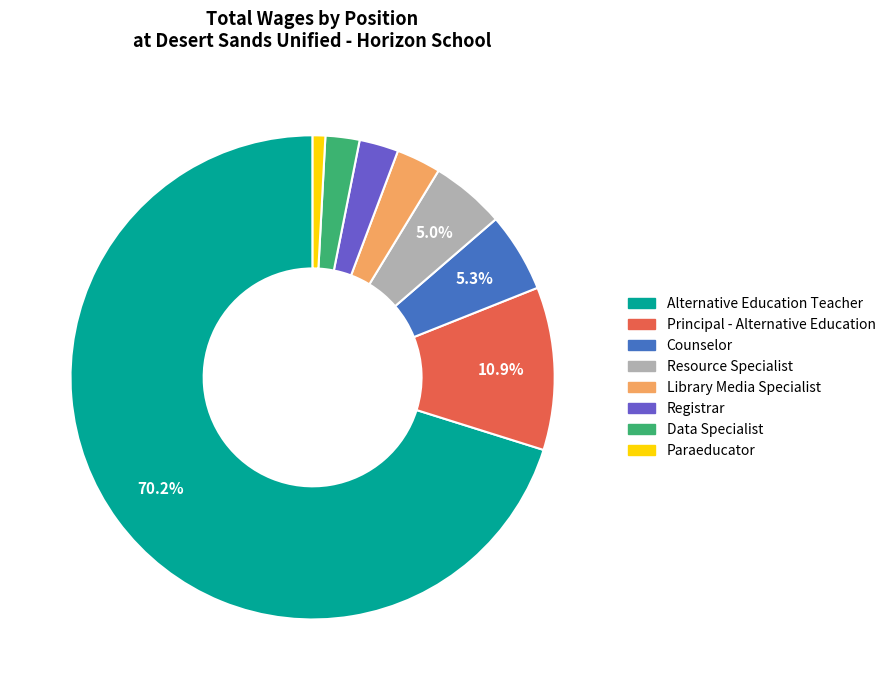

How many segments does this pie chart have?

8